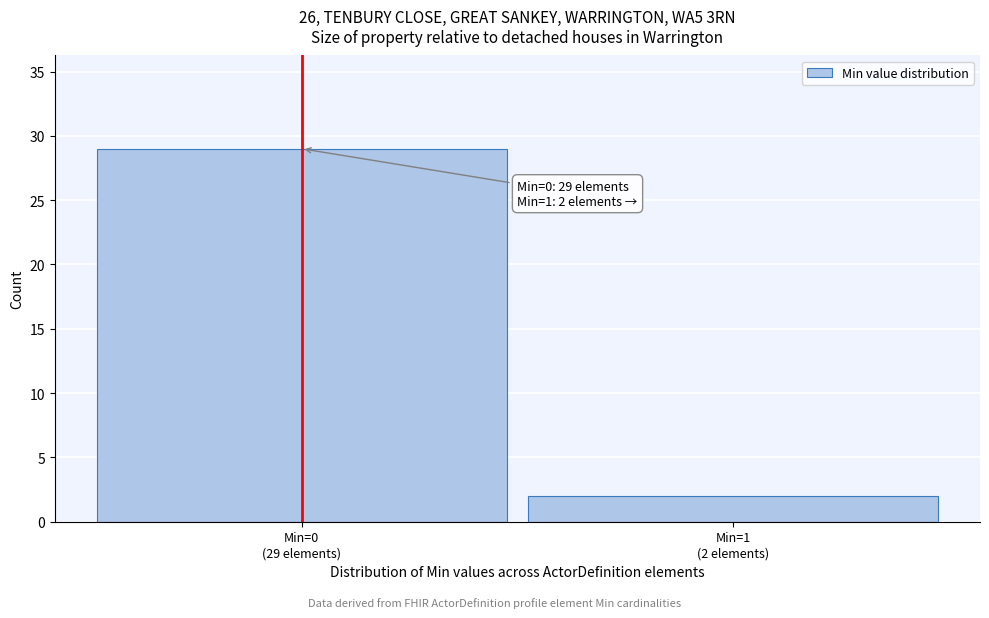

Reading left to right, list all the values displayed in this chart.

29	2